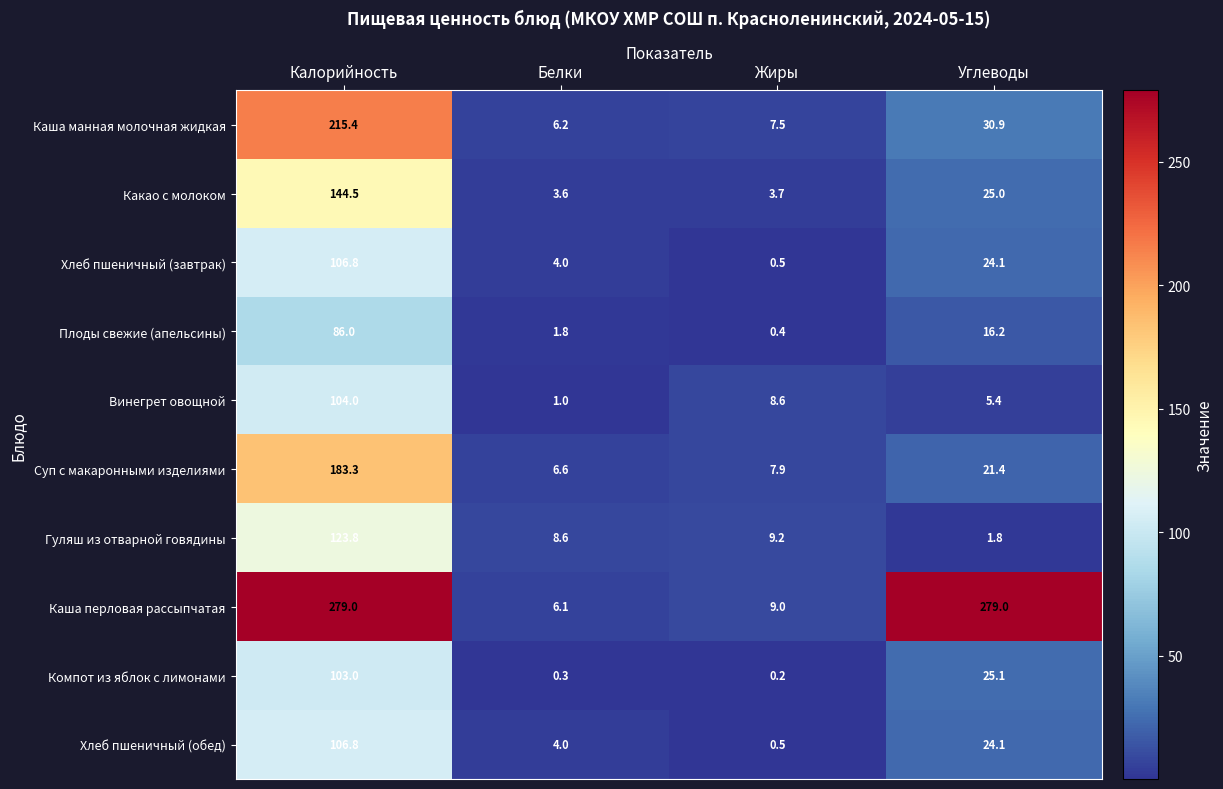

What is the approximate value of Какао с молоком at Калорийность?

144.5